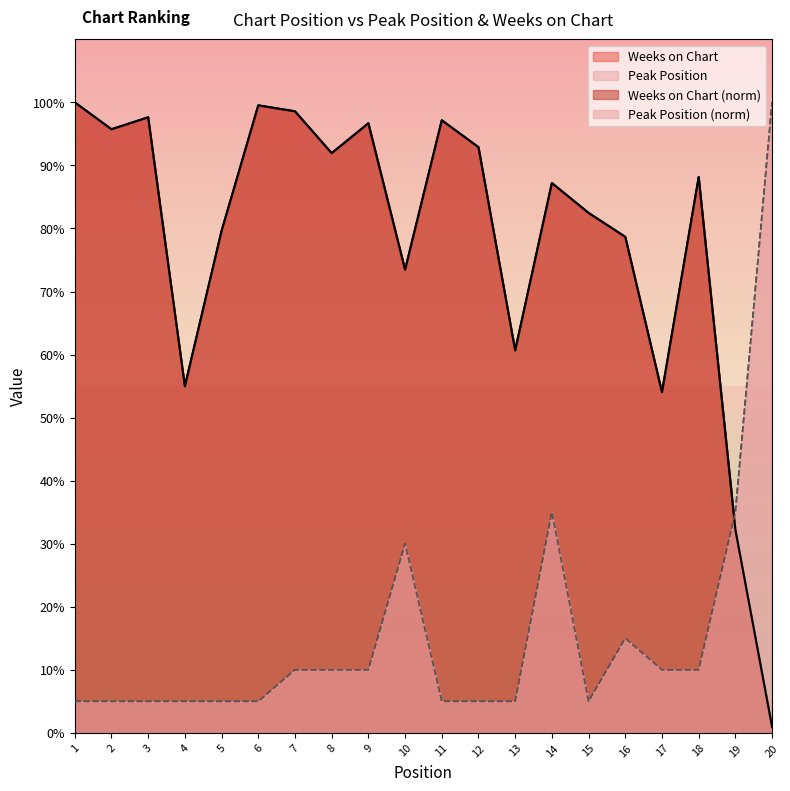

Where does the Weeks on Chart series first go above 88?

1